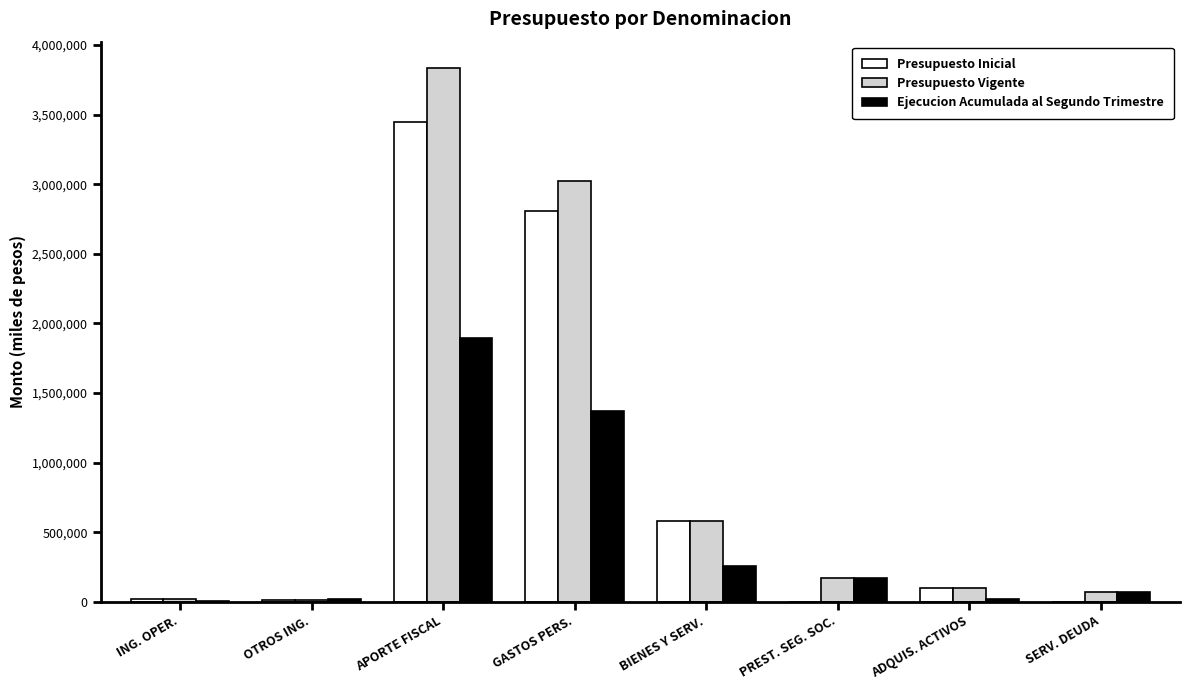

At which category is the sum across all series the highest?

APORTE FISCAL